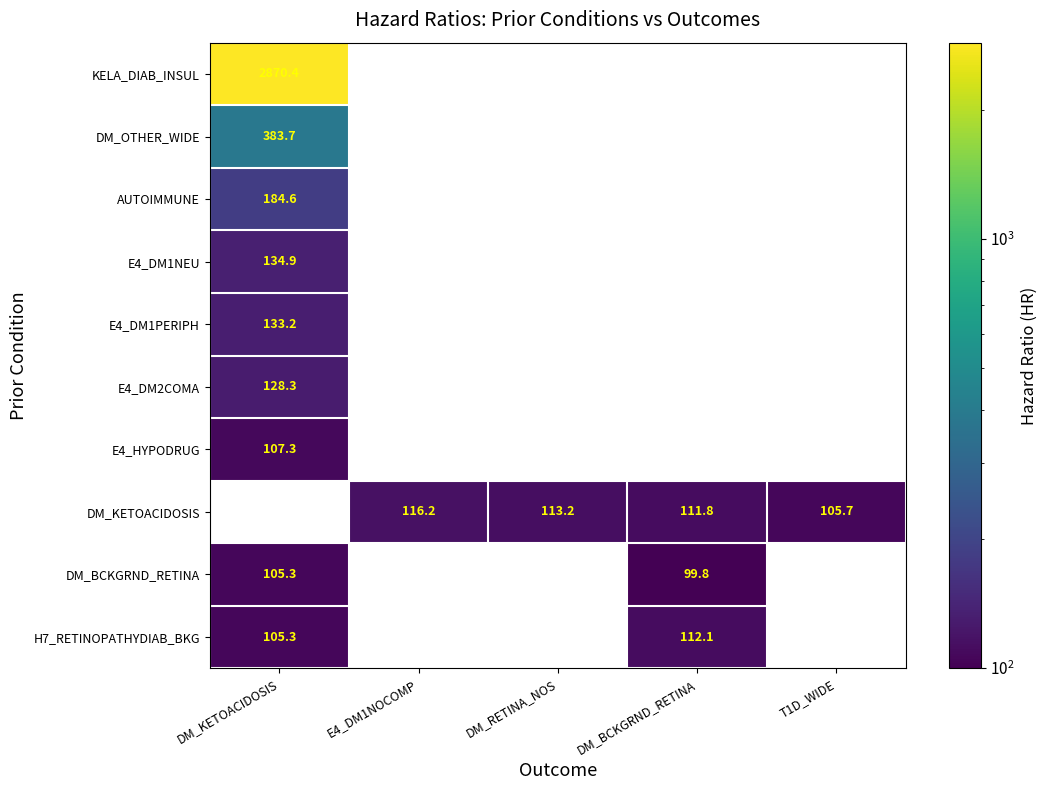

True or false: DM_KETOACIDOSIS has a value of 174.3 at E4_DM1NOCOMP.

False